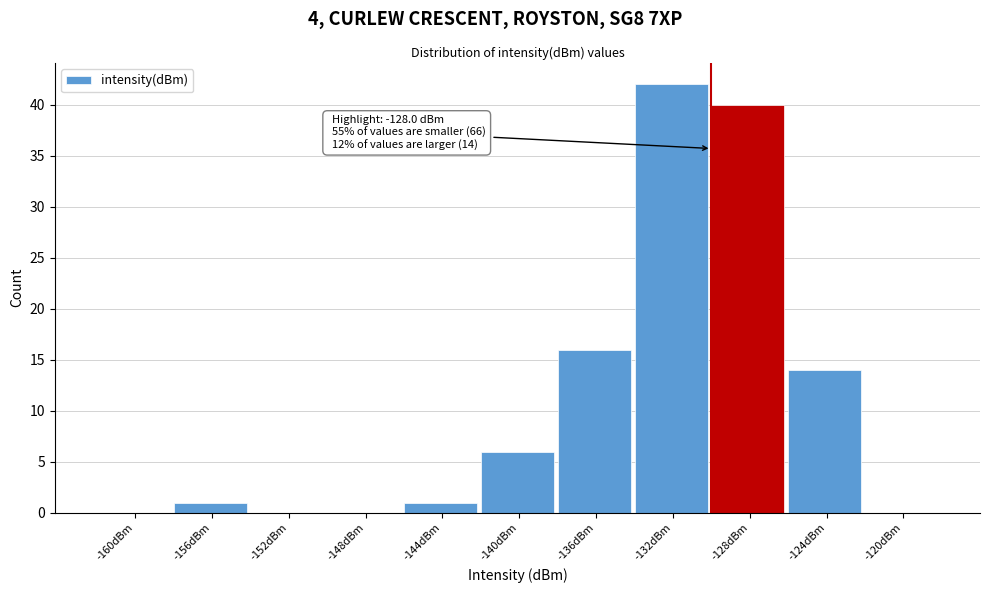

Reading left to right, what are all the values shown in this chart?

-160dBm=0	-156dBm=1	-152dBm=0	-148dBm=0	-144dBm=1	-140dBm=6	-136dBm=16	-132dBm=42	-128dBm=40	-124dBm=14	-120dBm=0